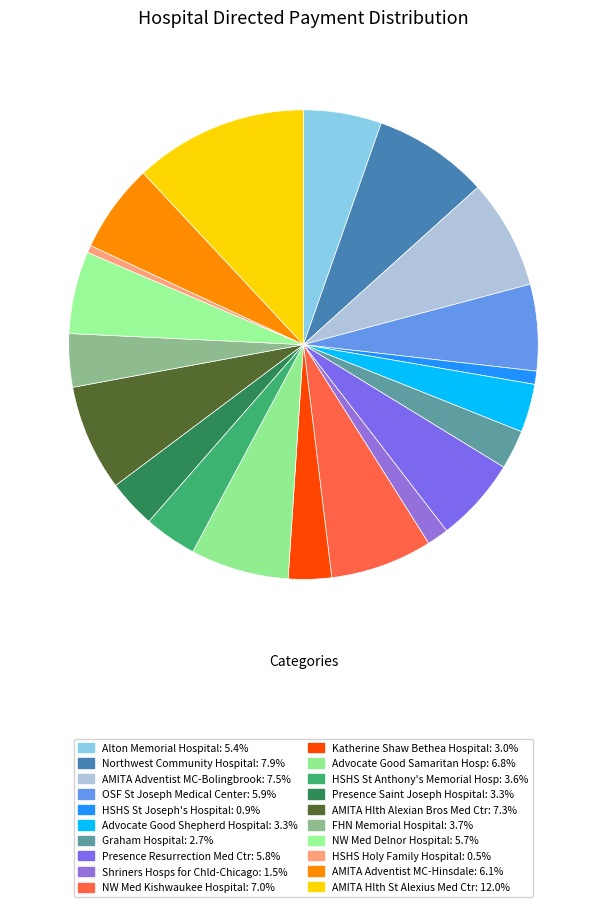

What is the ratio of the value at AMITA Adventist MC-Bolingbrook to the value at HSHS St Anthony's Memorial Hosp?

2.1